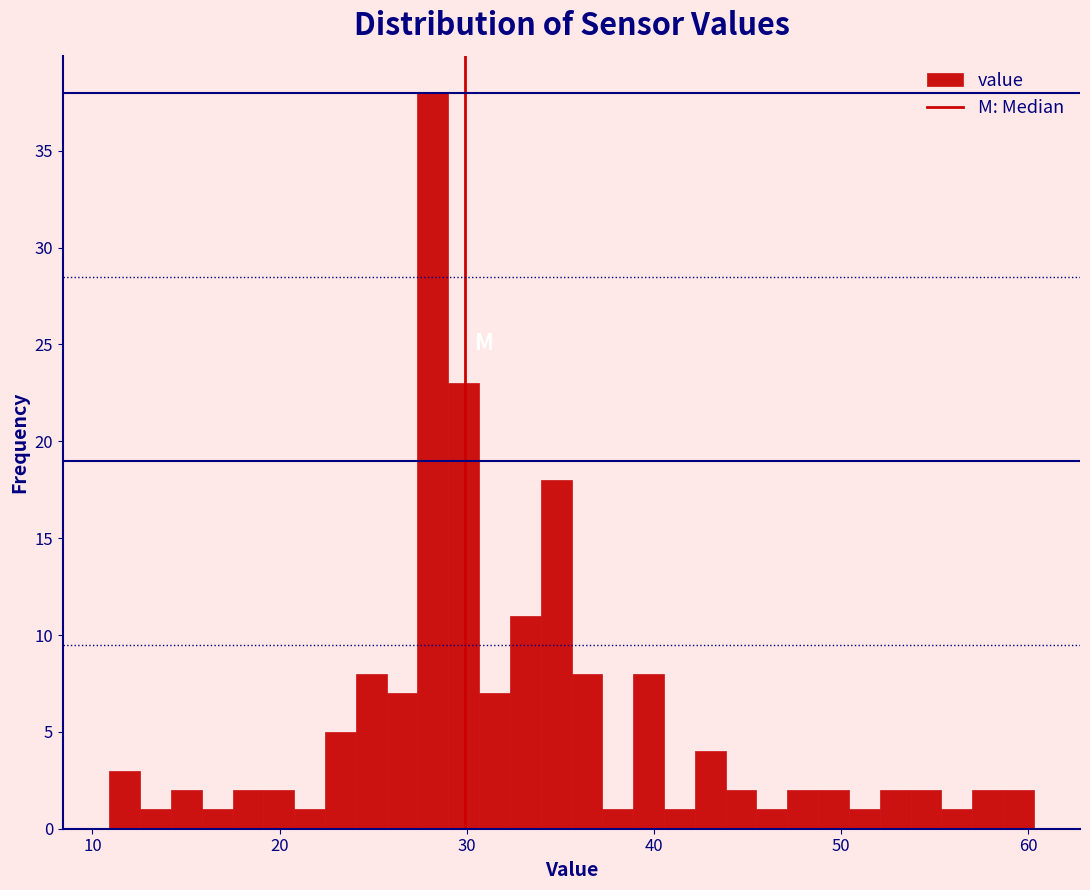

Around what value on the x-axis is the tallest bar? Give the approximate position of its centre, as read against the axis.

28